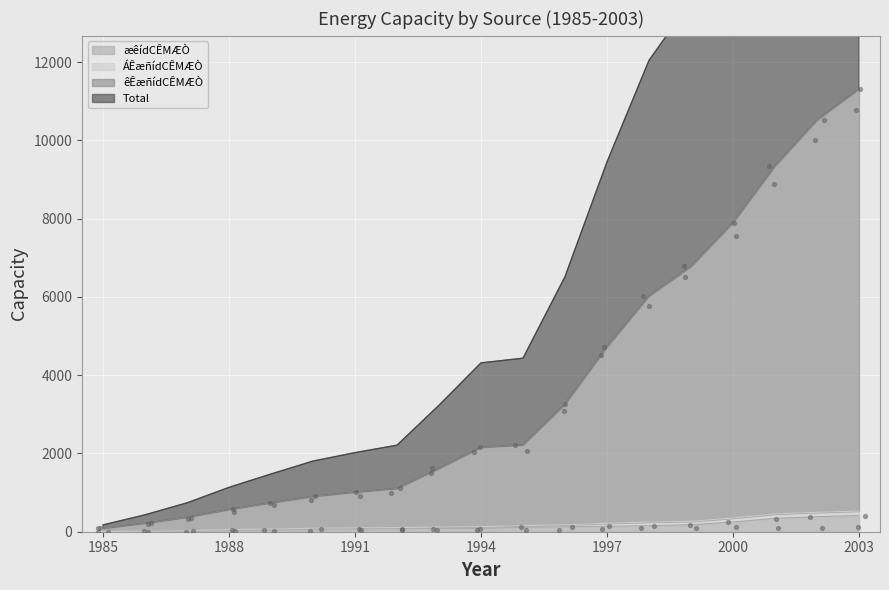

What is the total value across all series at 1990?

1815.5